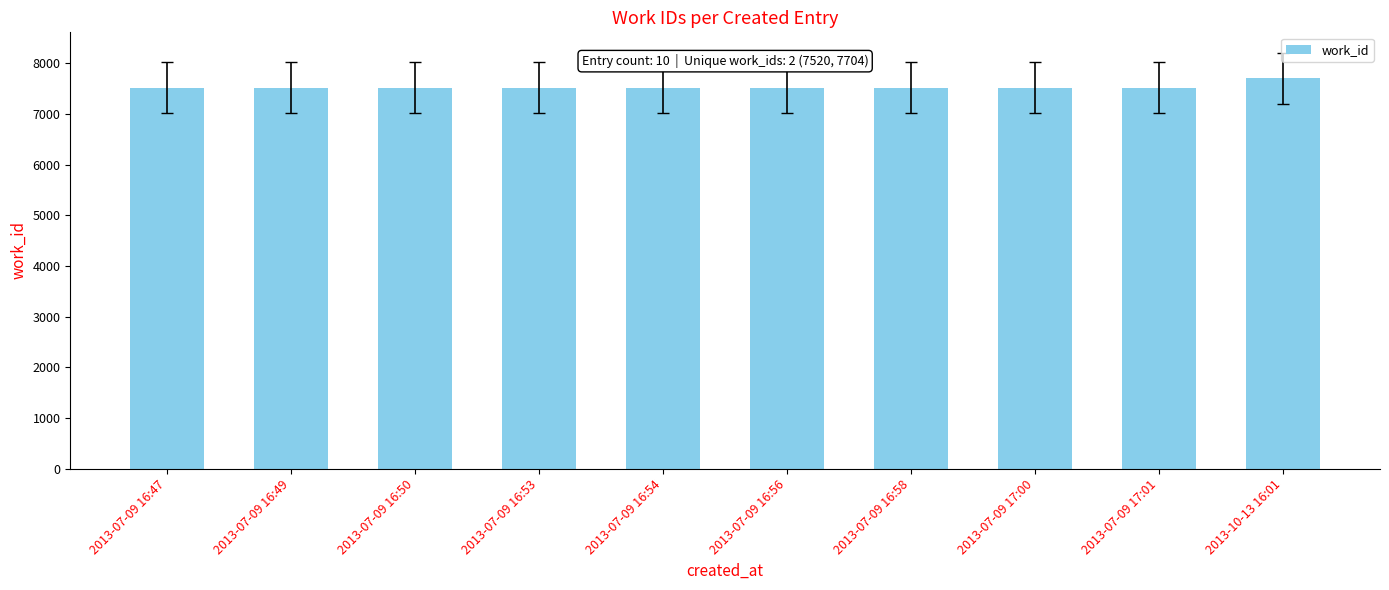

What is the sum of the values at 2013-07-09 16:47 and 2013-07-09 17:00?

15040